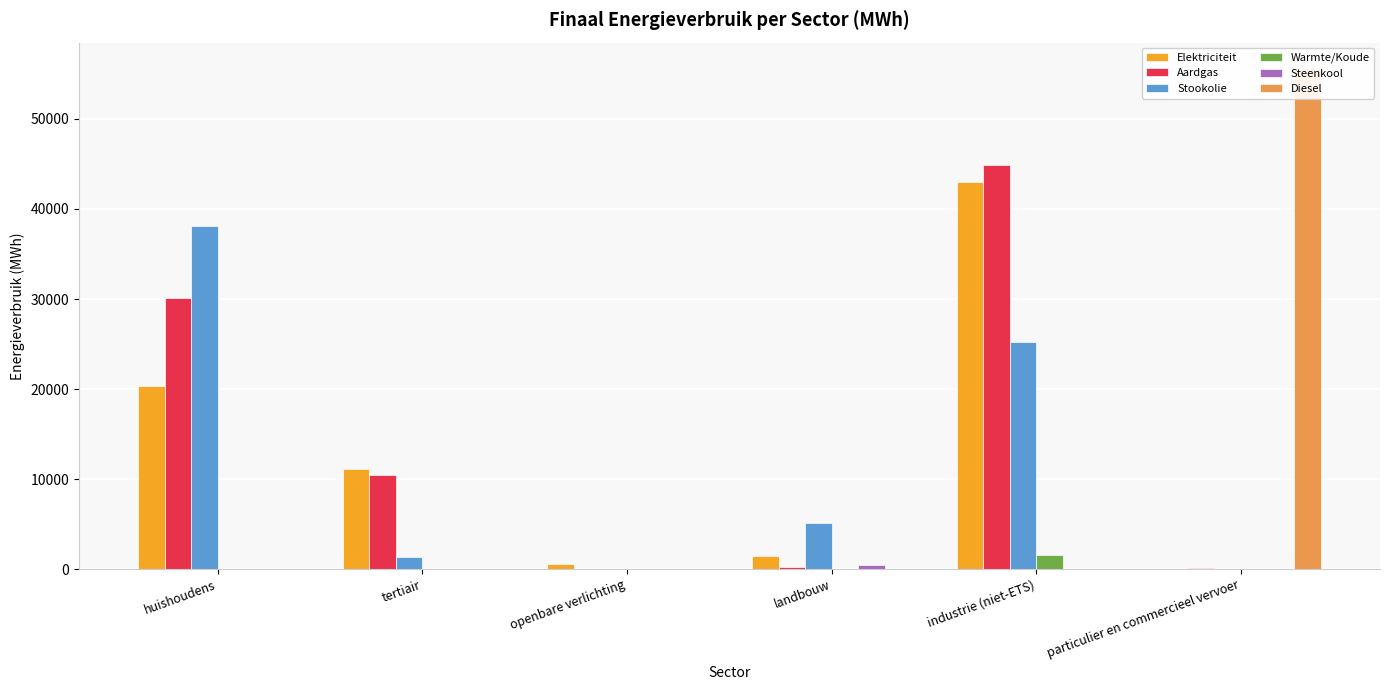

What value does the Elektriciteit series have at tertiair?

11082.5